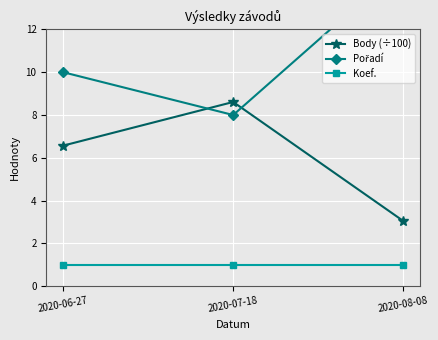

List the series in order of their overall mean, lowest first.

Koef., Body (÷100), Pořadí